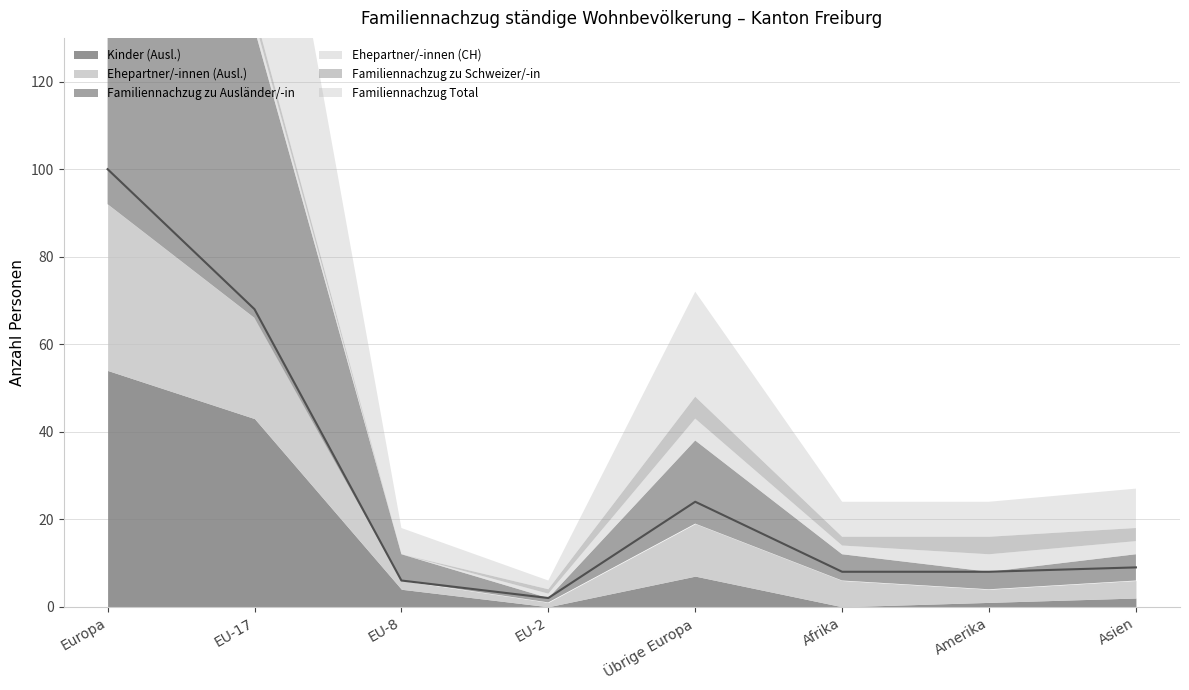

What is the label of the 2nd point from the right?

Amerika